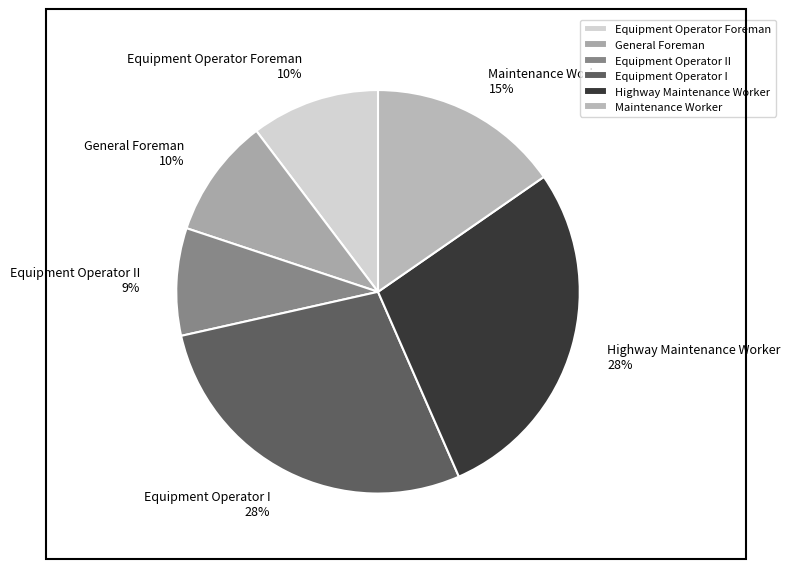

What percentage is the Equipment Operator II slice, to the nearest percent?

9%